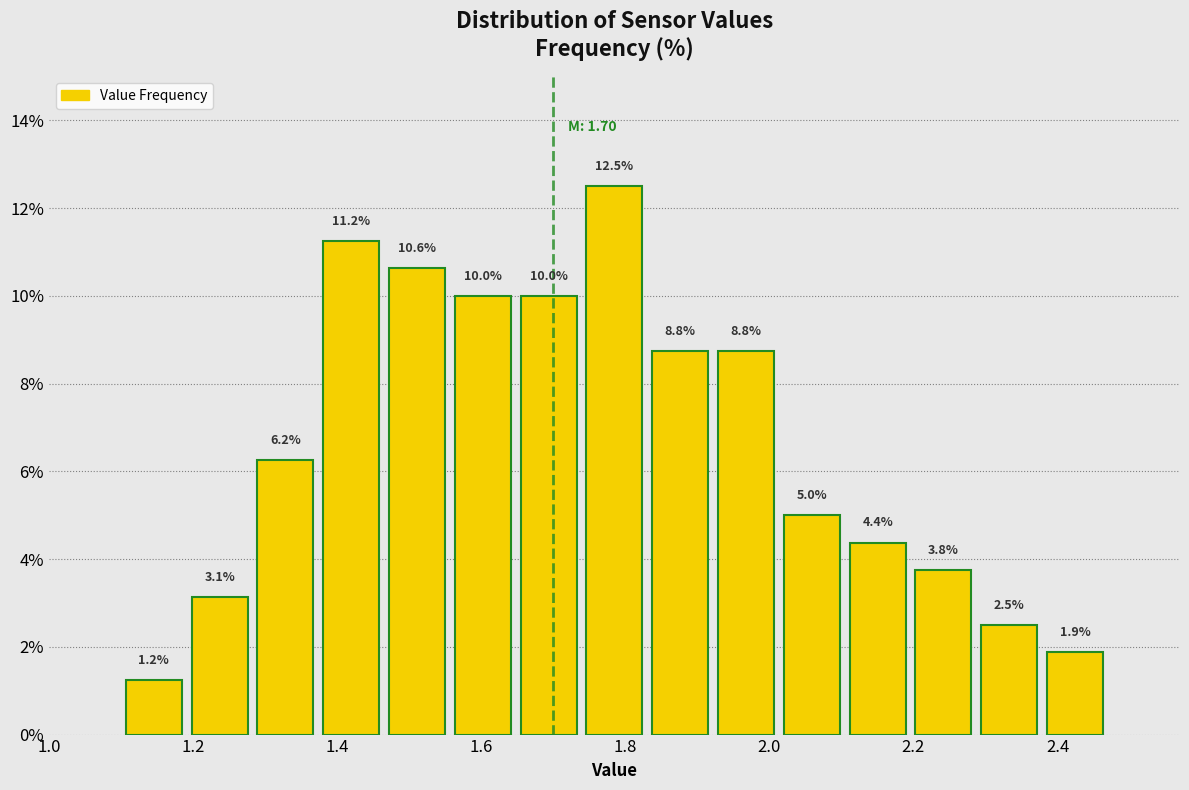

Reading left to right, list every bar in this chart as the range it spans on the x-axis followed by its height. The bar edges are not printed on the chart, so give them approximately, as read against the axis.

1.10 to 1.20: 1.2
1.20 to 1.28: 3.1
1.28 to 1.38: 6.2
1.38 to 1.46: 11.2
1.46 to 1.56: 10.6
1.56 to 1.64: 10.0
1.64 to 1.74: 10.0
1.74 to 1.84: 12.5
1.84 to 1.92: 8.8
1.92 to 2.02: 8.8
2.02 to 2.10: 5.0
2.10 to 2.20: 4.4
2.20 to 2.28: 3.8
2.28 to 2.38: 2.5
2.38 to 2.48: 1.9